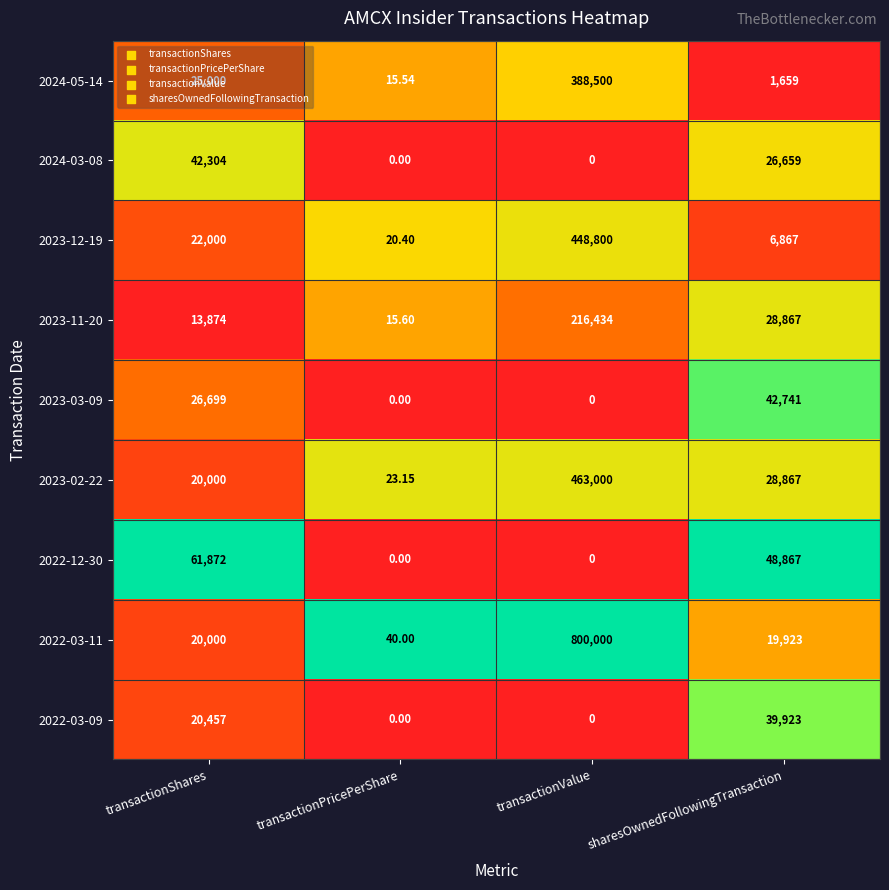

How many distinct data groups are displayed?

9